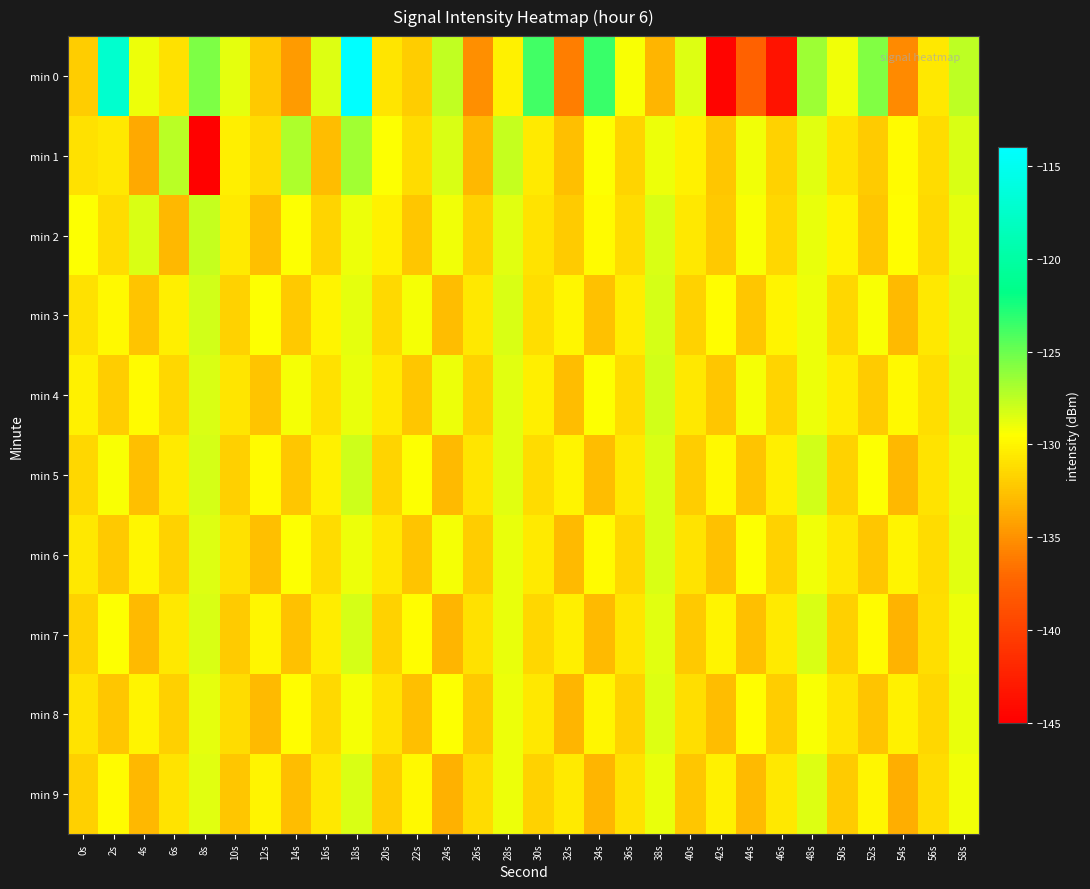

What is the difference between the highest and lowest values at 6s?

5.7